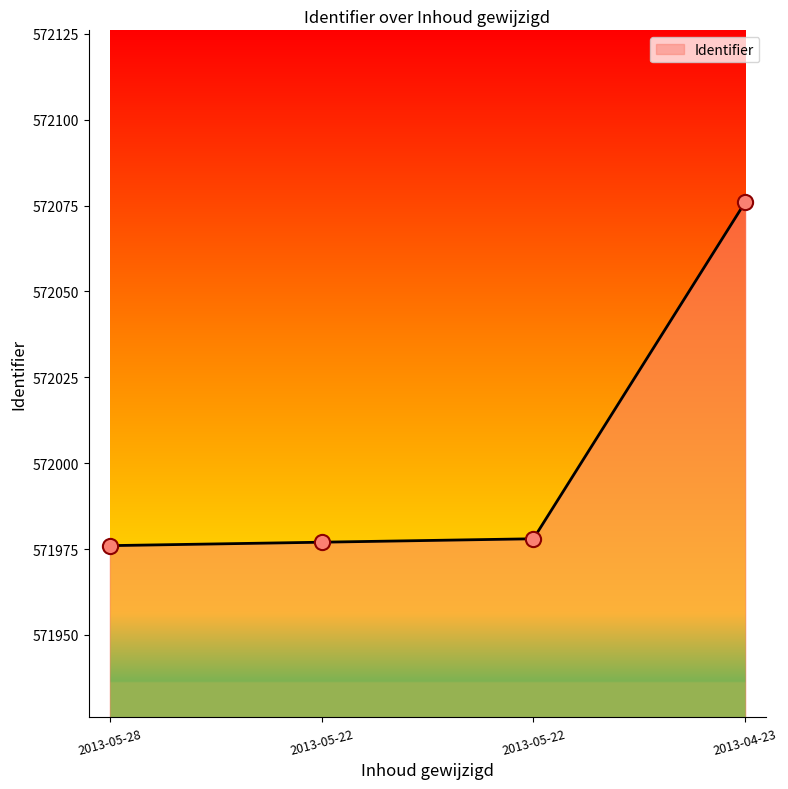

How many distinct data groups are displayed?

1